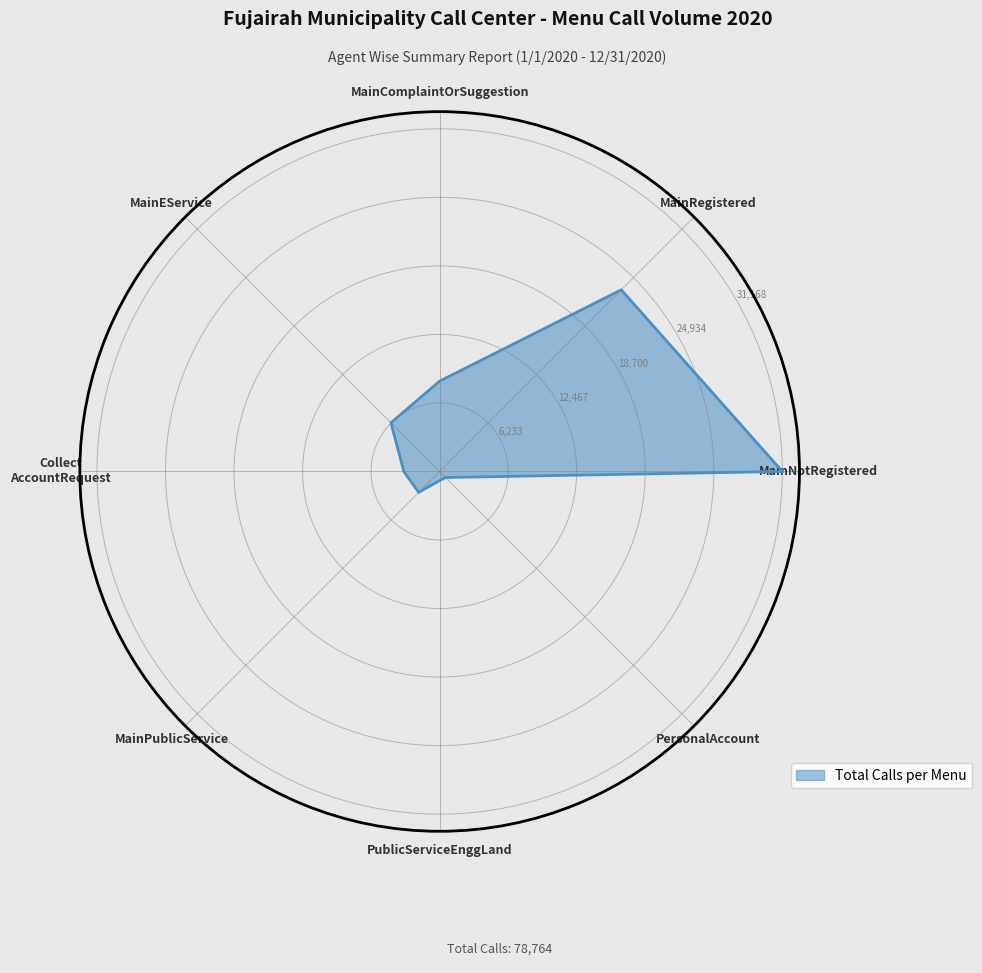

At which label is the value closest to 15971?

MainRegistered